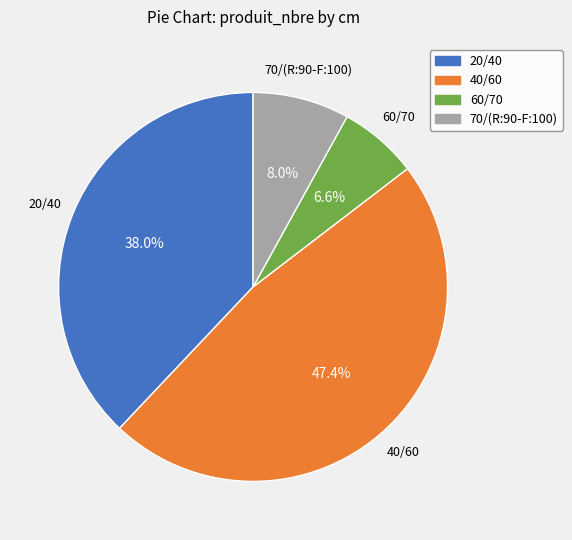

To the nearest percent, what percentage of the pie is 40/60?

47%